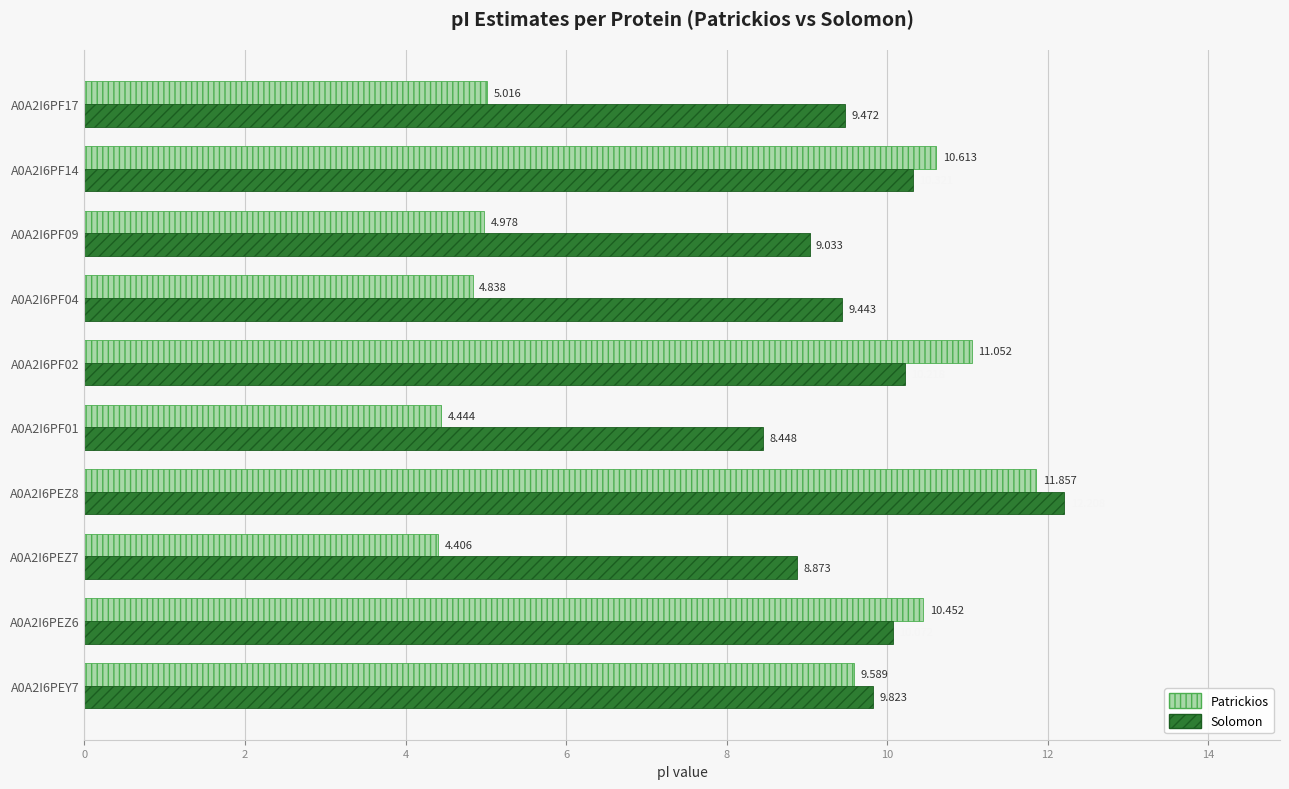

How many series are shown in this chart?

2